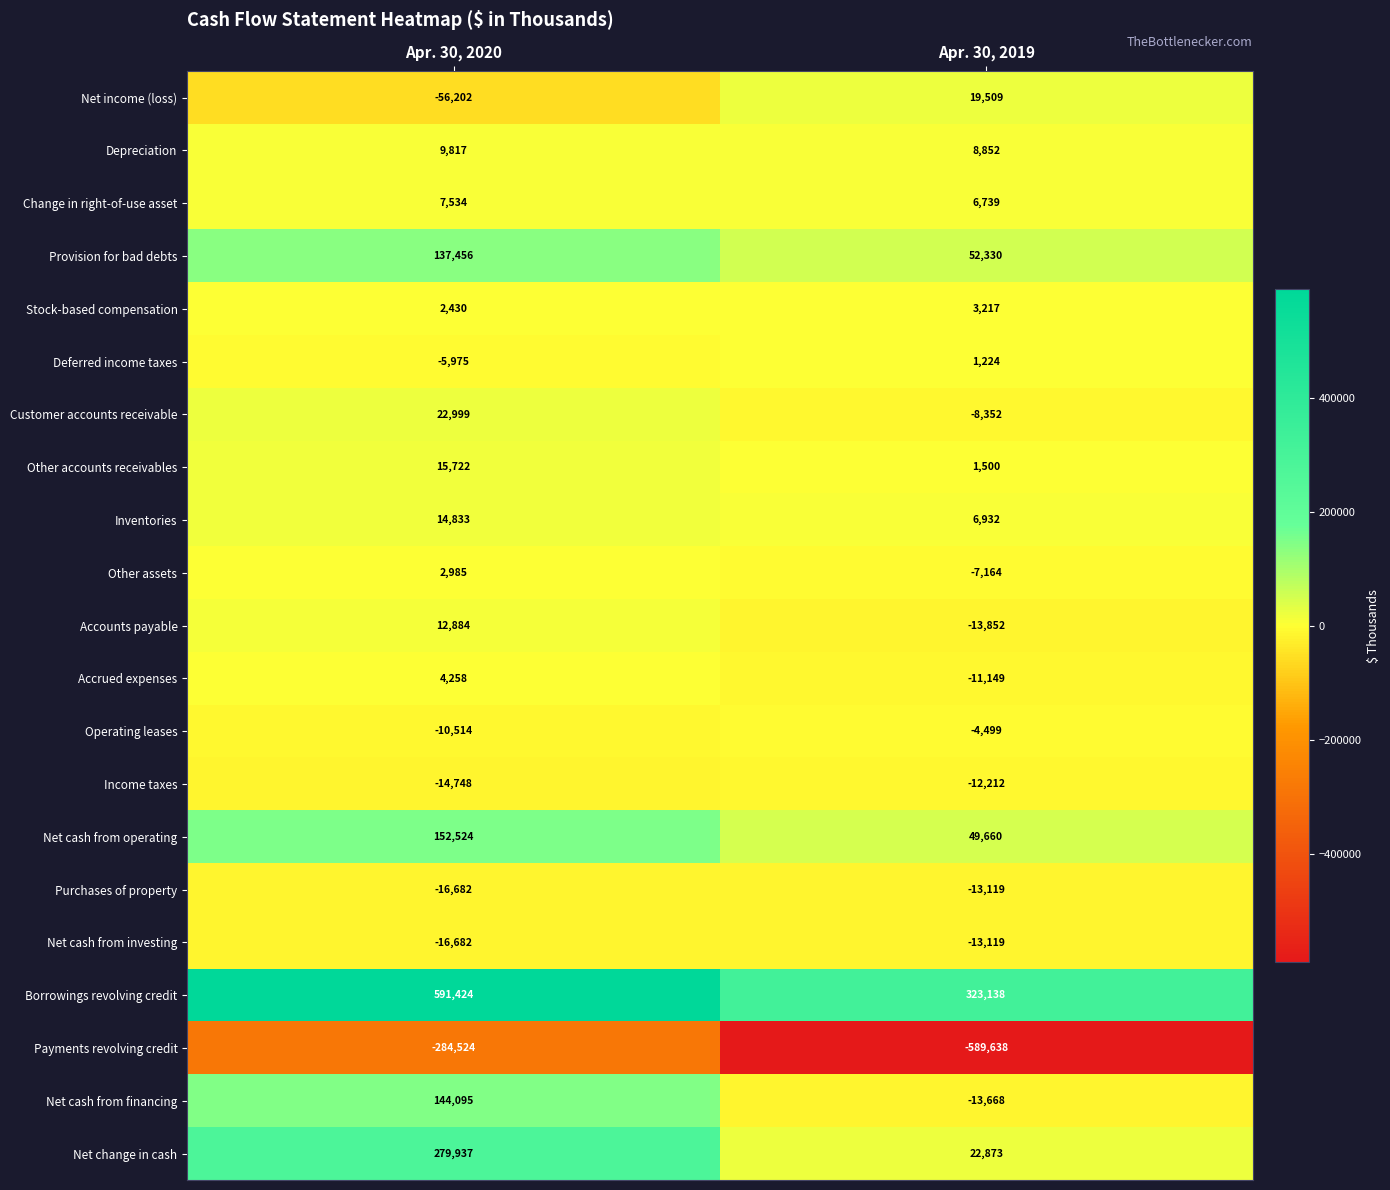

Which series has the largest total across all categories?

Borrowings revolving credit